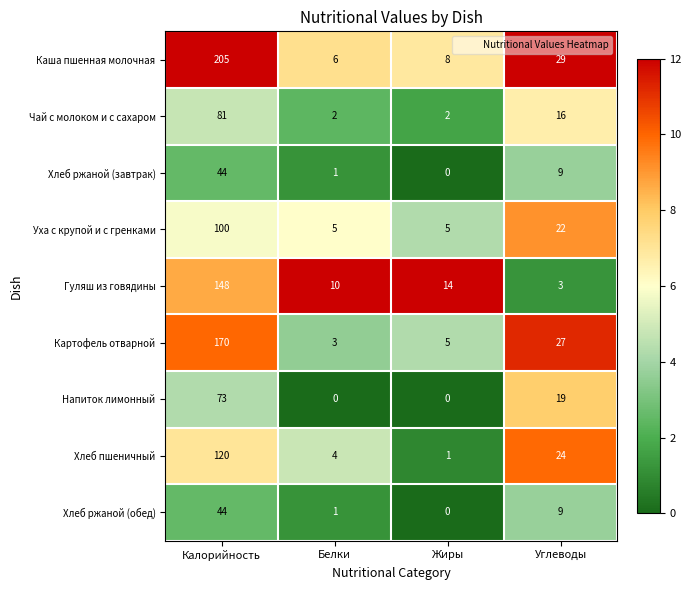

What is the difference between the Чай с молоком и с сахаром values at Калорийность and Углеводы?

65